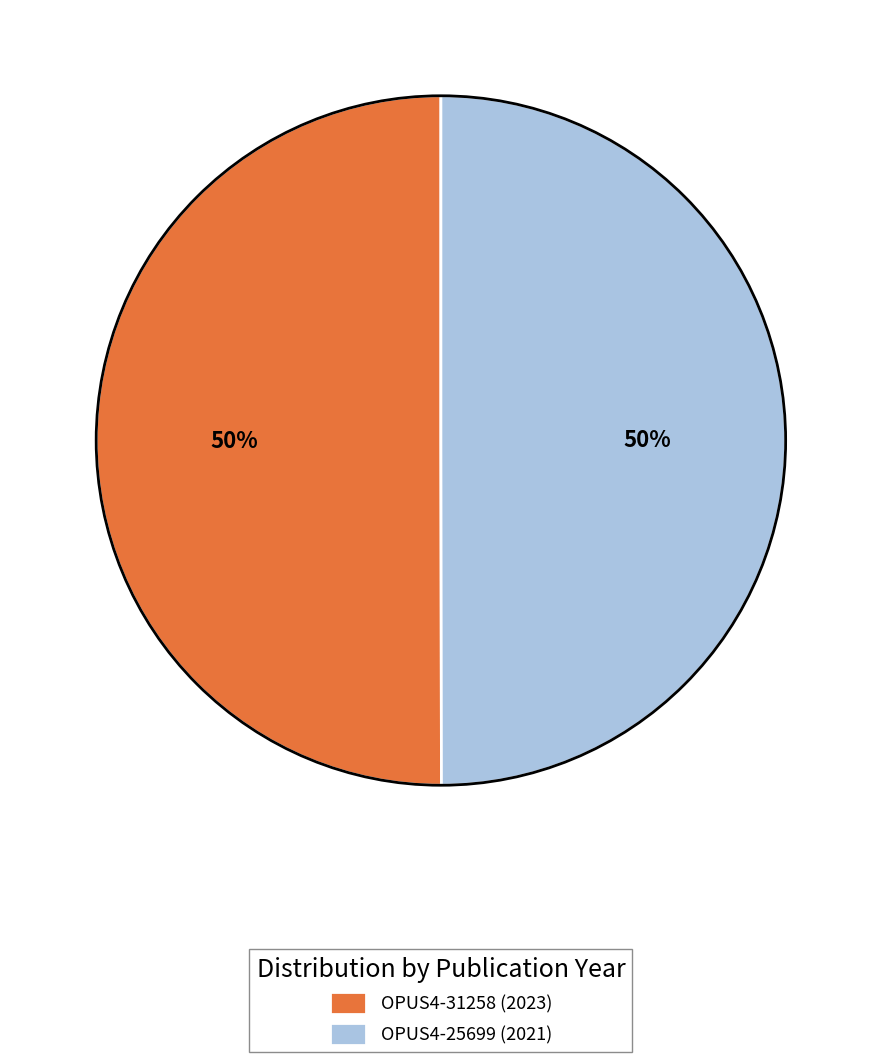

How many segments does this pie chart have?

2